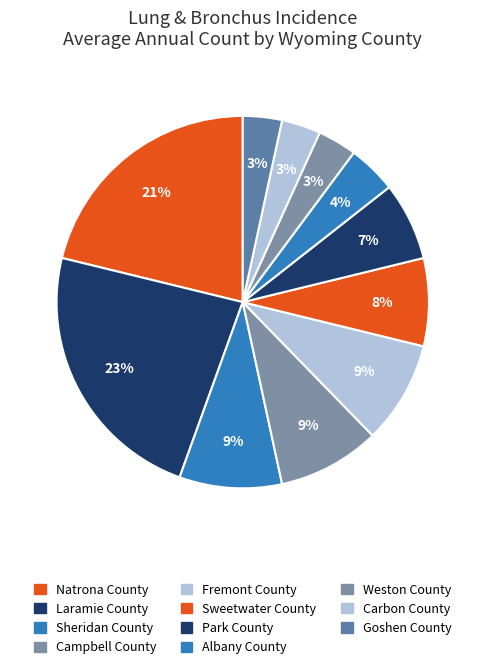

What is the ratio of the value at Campbell County to the value at Laramie County?

0.4